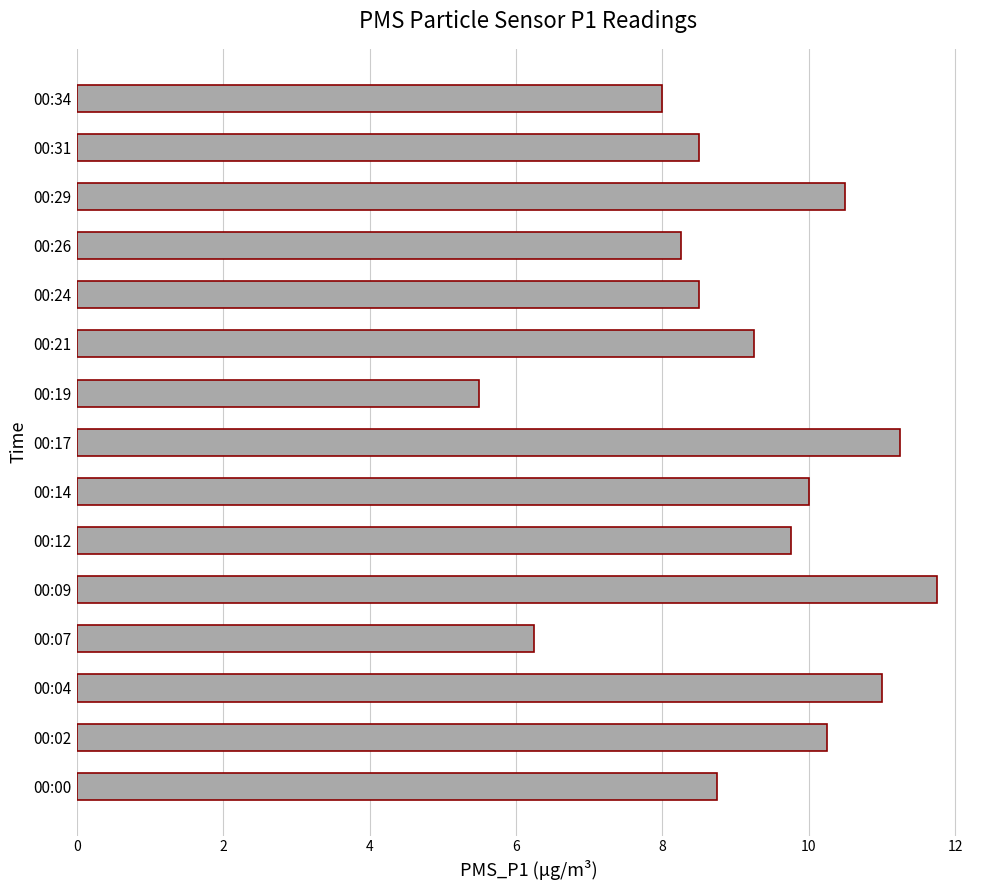

What is the difference between the maximum and second lowest values?

5.5